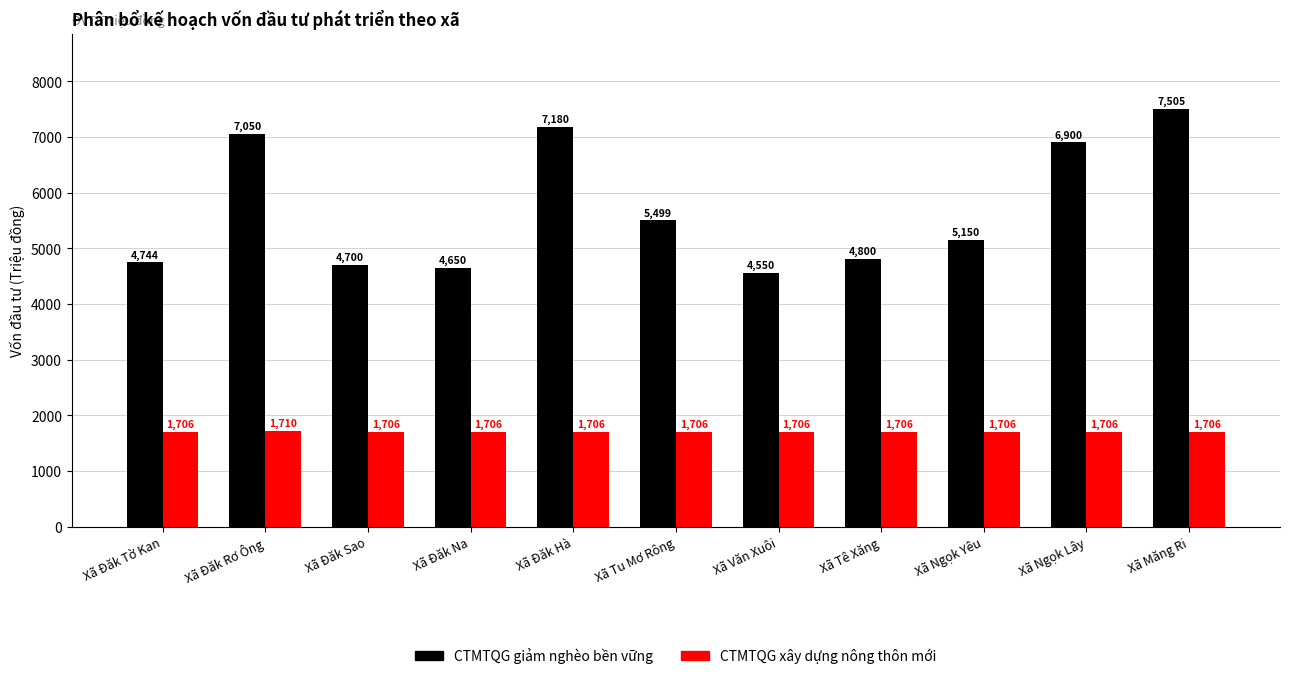

Count the CTMTQG xây dựng nông thôn mới values in the range 1706 to 1707.

10